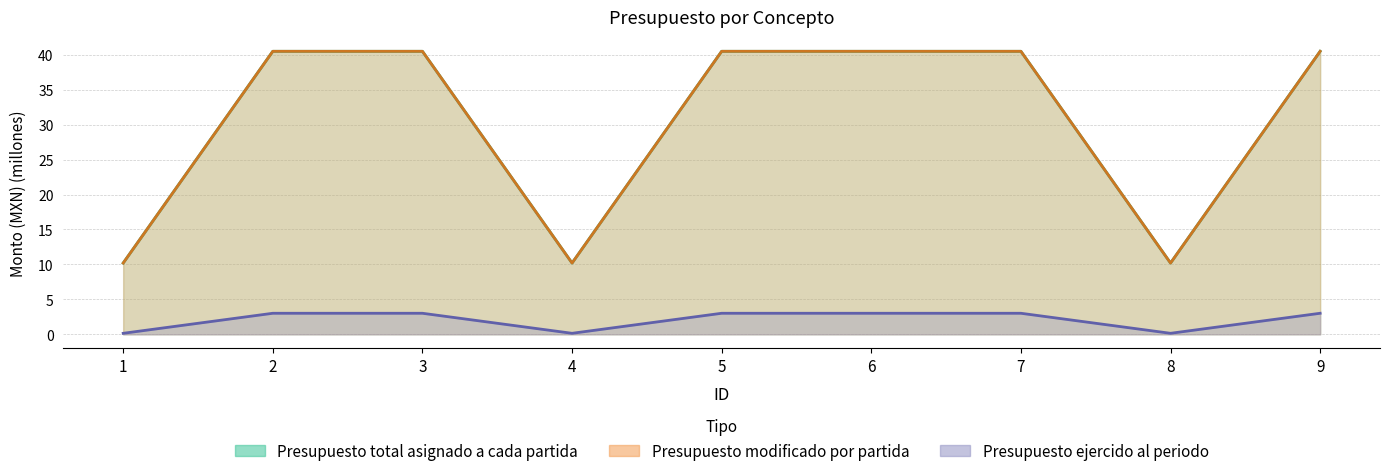

True or false: Presupuesto modificado por partida and Presupuesto ejercido al periodo cross at least once.

False